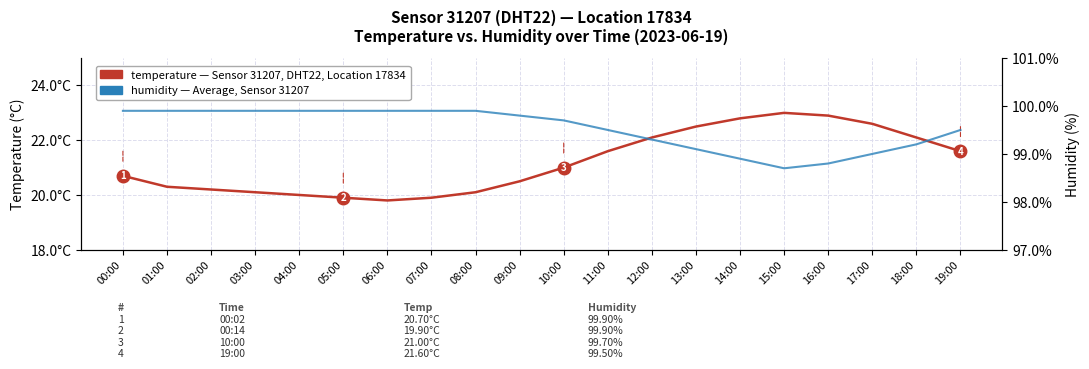

True or false: humidity and temperature cross at least once.

False